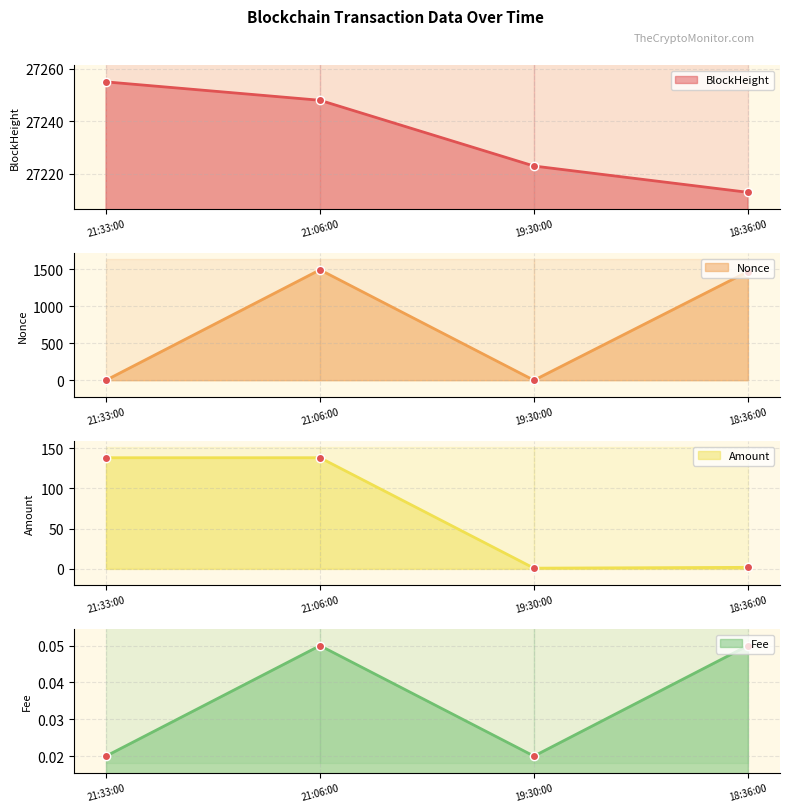

List the series in order of their peak value, lowest first.

Fee, Amount, Nonce, BlockHeight